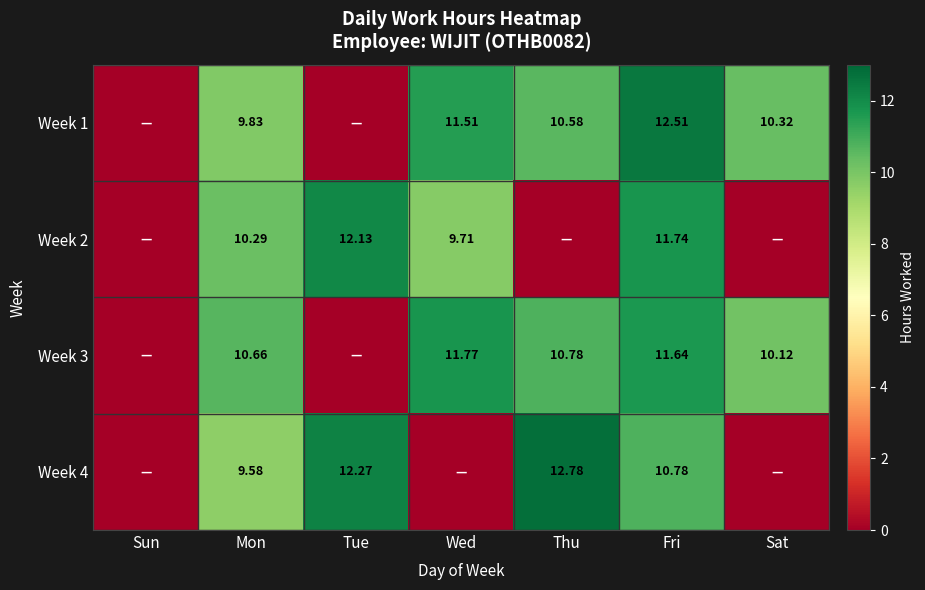

List the series in order of their peak value, lowest first.

Week 3, Week 2, Week 1, Week 4